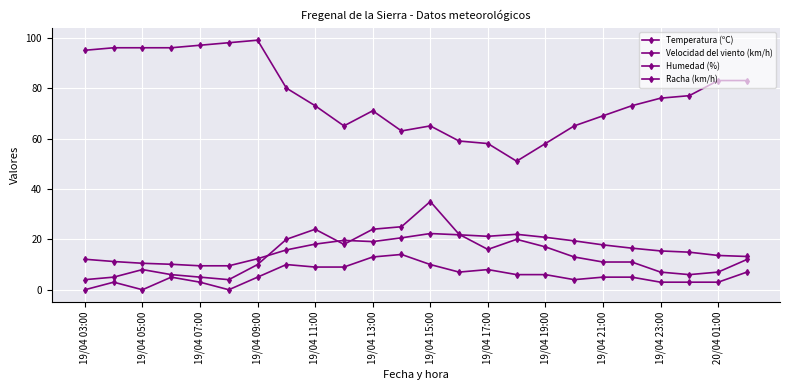

How many categories are shown in the chart?

24